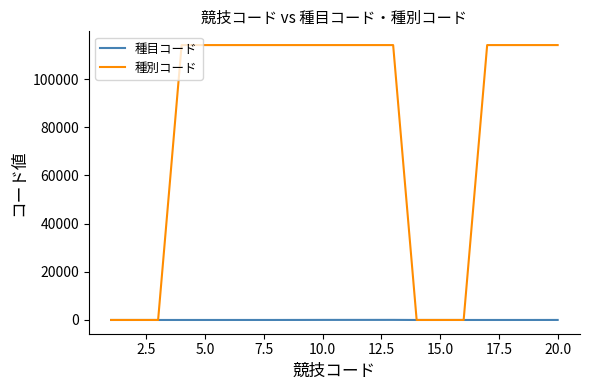

List the series in order of their overall mean, highest first.

種別コード, 種目コード